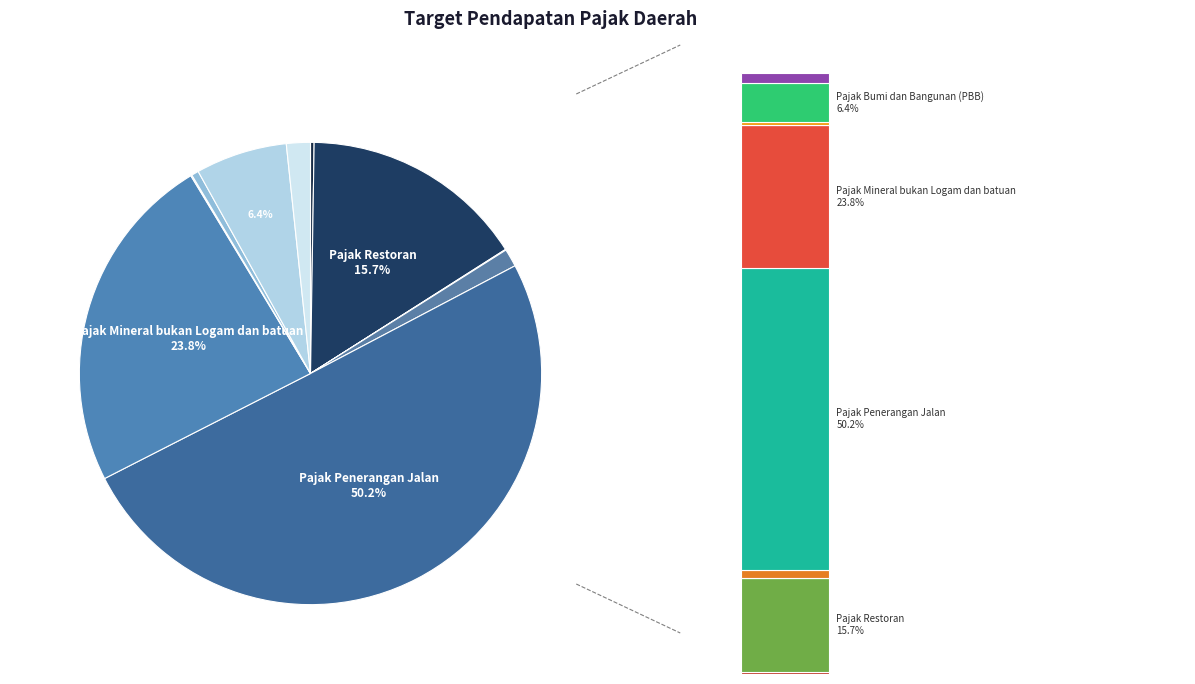

True or false: Pajak Sarang Burung Walet accounts for 1% of the total.

True